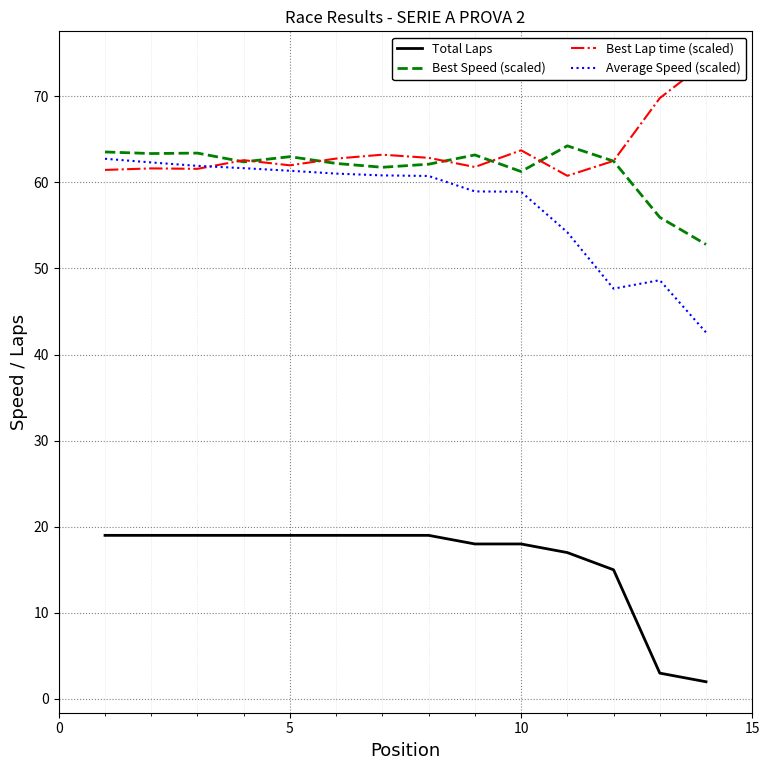

What is the maximum value for Average Speed (scaled)?

62.7